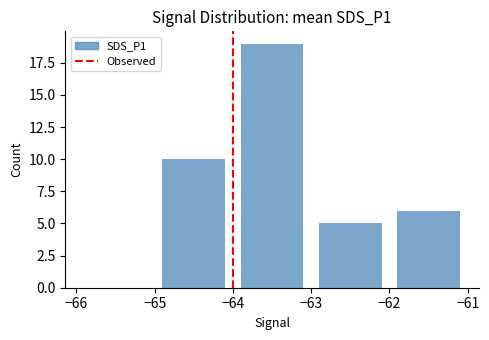

What is the sum of all values?

40